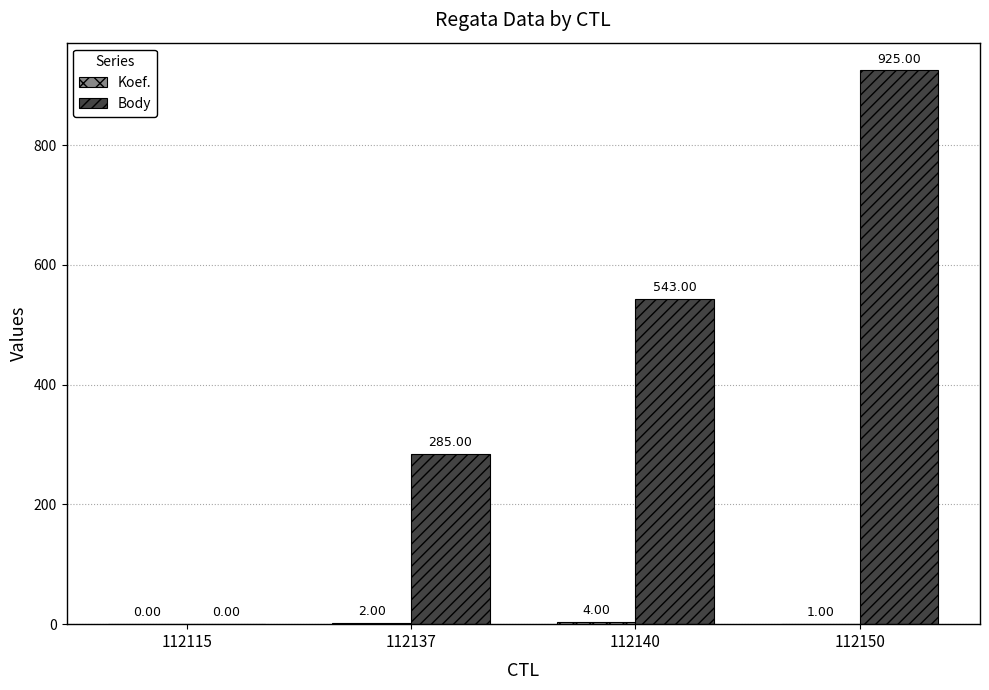

How many data points does each series have?

4